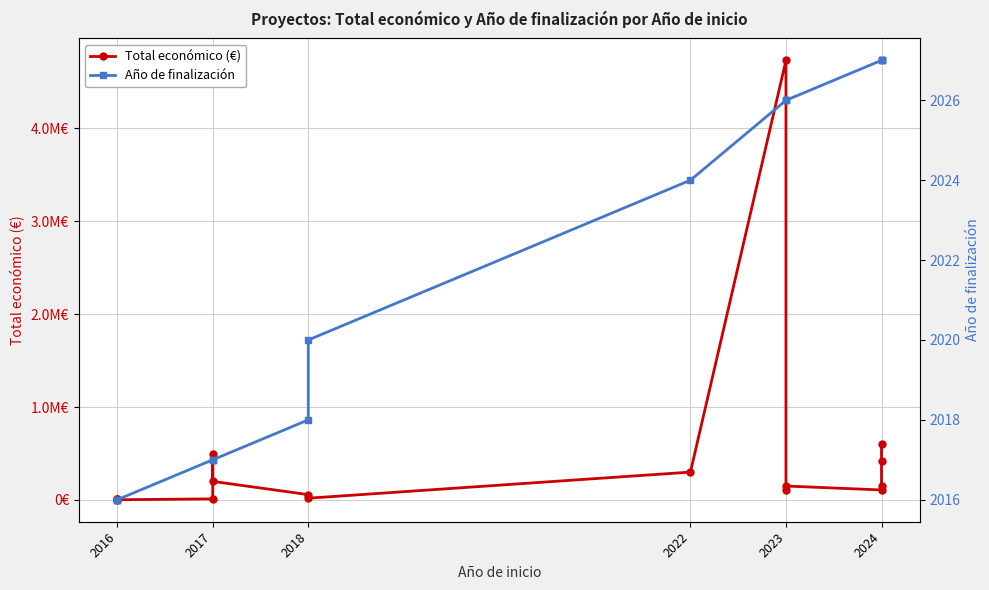

At how many categories does at least one series exceed 2401218?

1